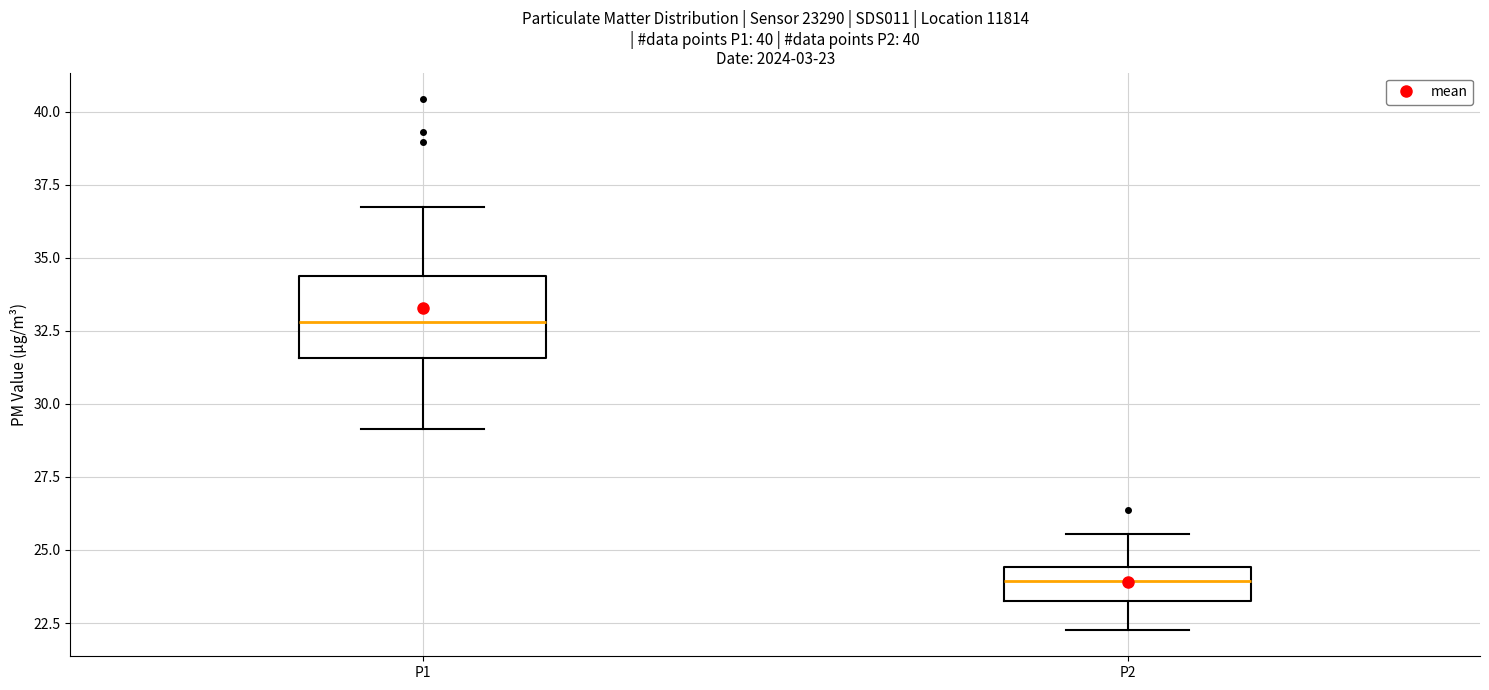

Which box's median line is the highest?

P1